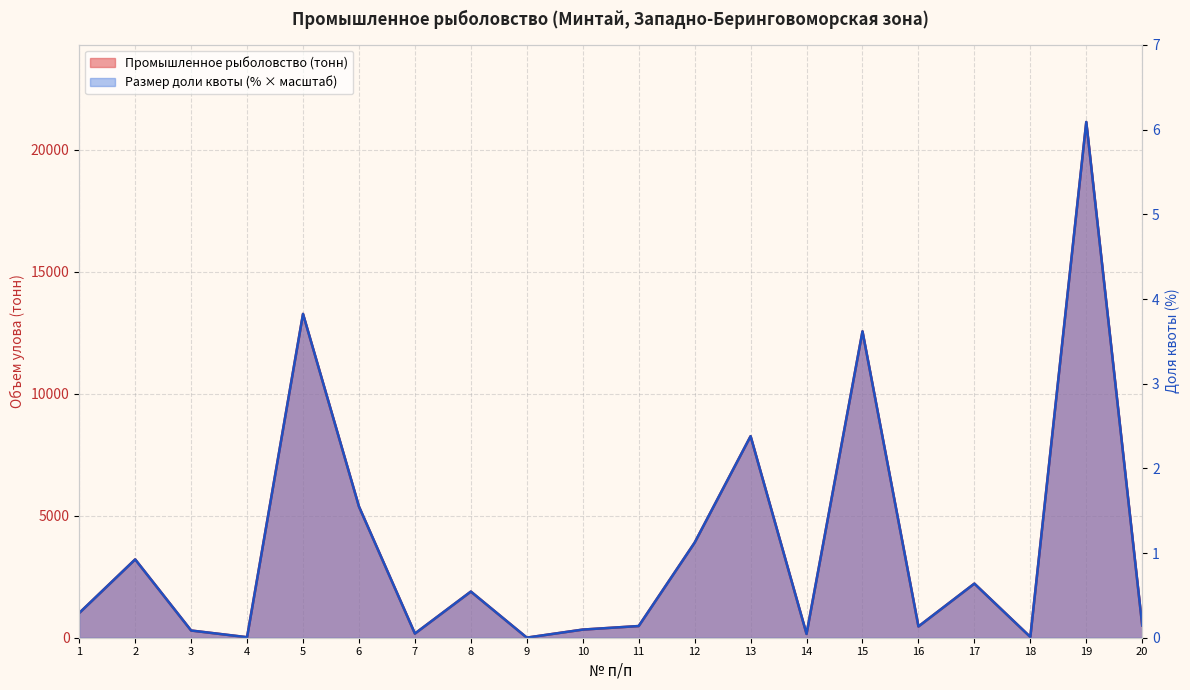

Rank the series by their maximum value, from highest to lowest.

Промышленное рыболовство (тонн), Размер доли квоты (%)